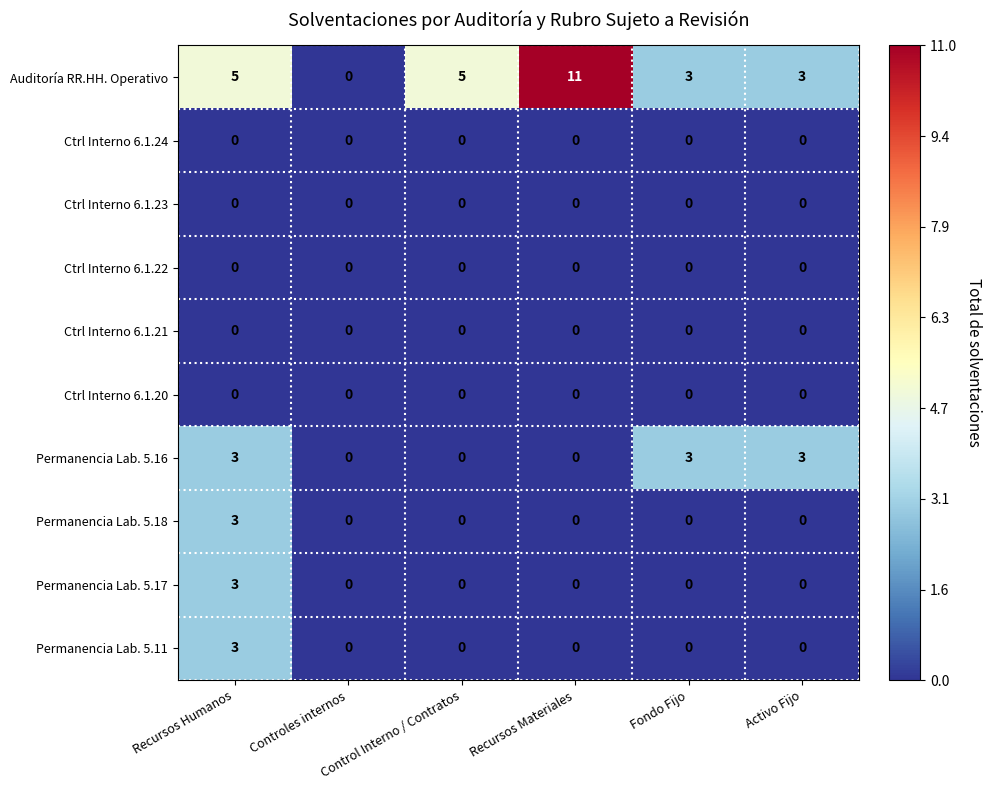

What is the spread (max minus min) of values at Fondo Fijo?

3